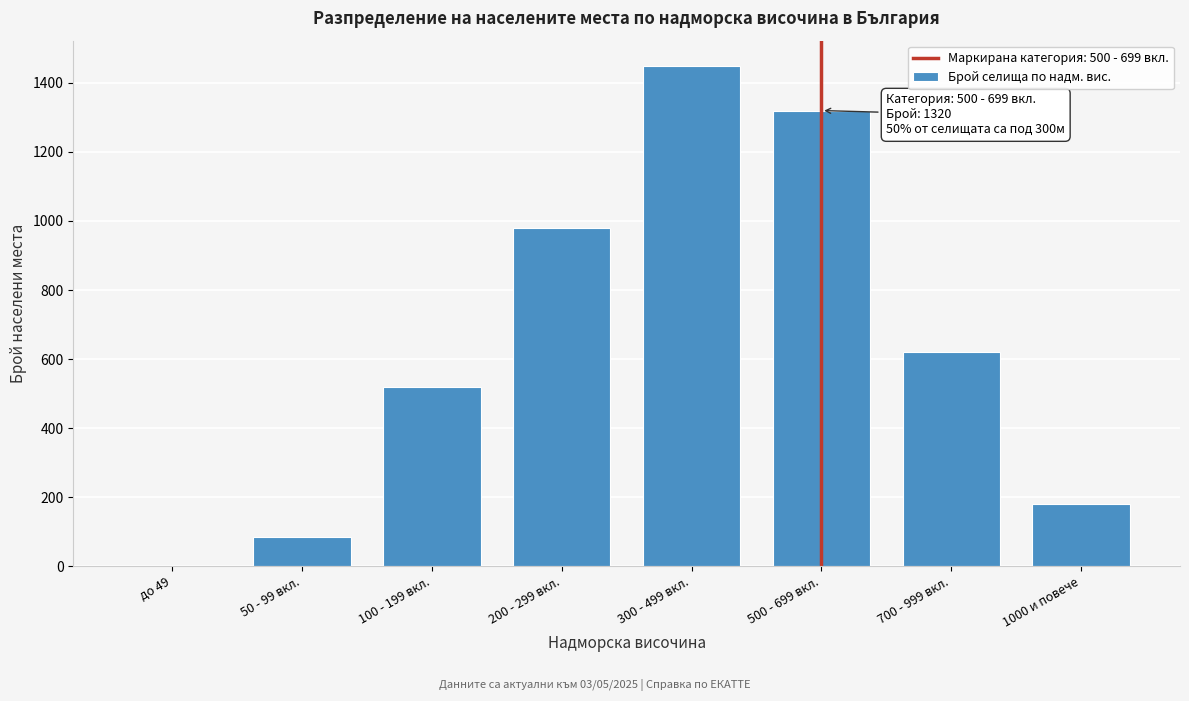

Reading left to right, extract all data points from this chart.

до 49=0	50 - 99 вкл.=85	100 - 199 вкл.=520	200 - 299 вкл.=980	300 - 499 вкл.=1450	500 - 699 вкл.=1320	700 - 999 вкл.=620	1000 и повече=180